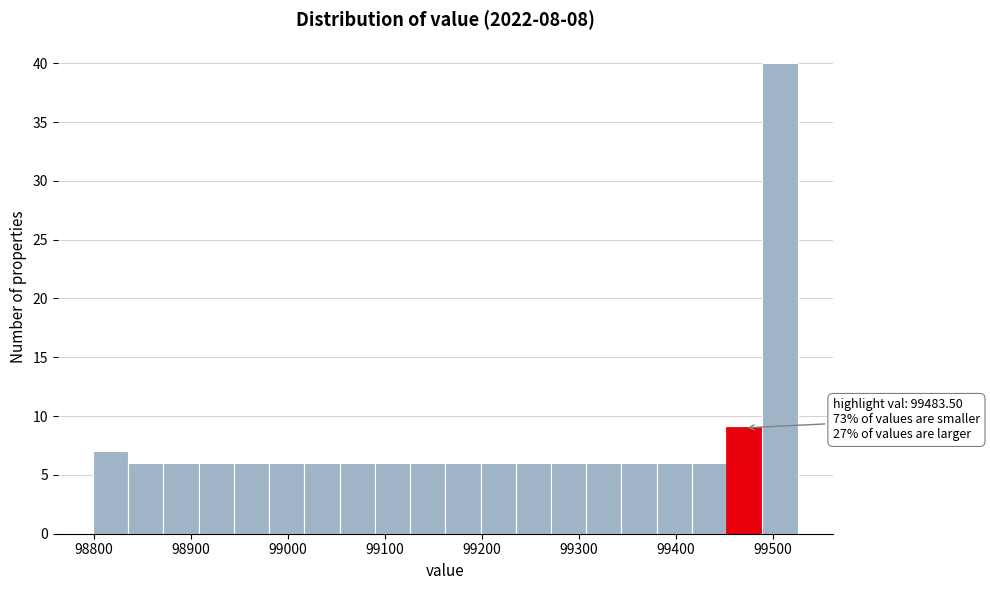

Read against the x-axis, roughly where is the centre of the tallest bar?

99510